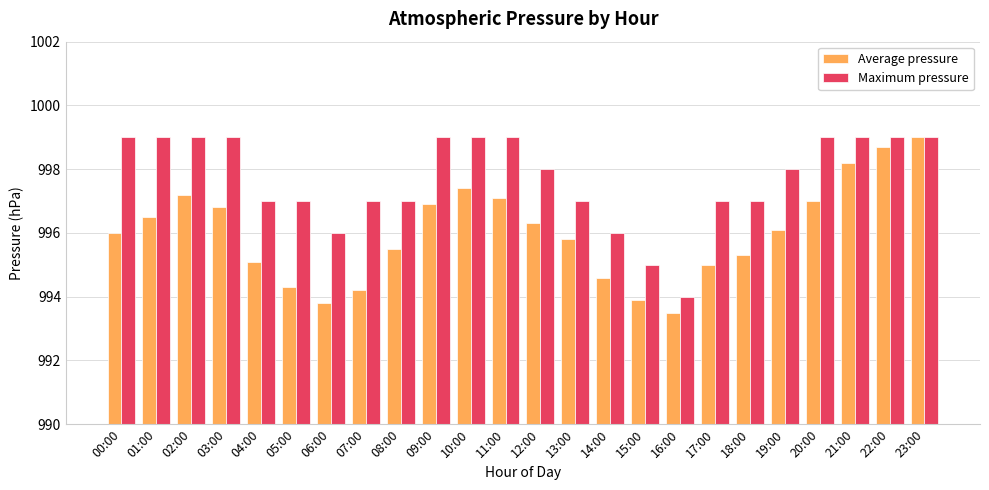

At which category does the chart reach its minimum across all series?

16:00